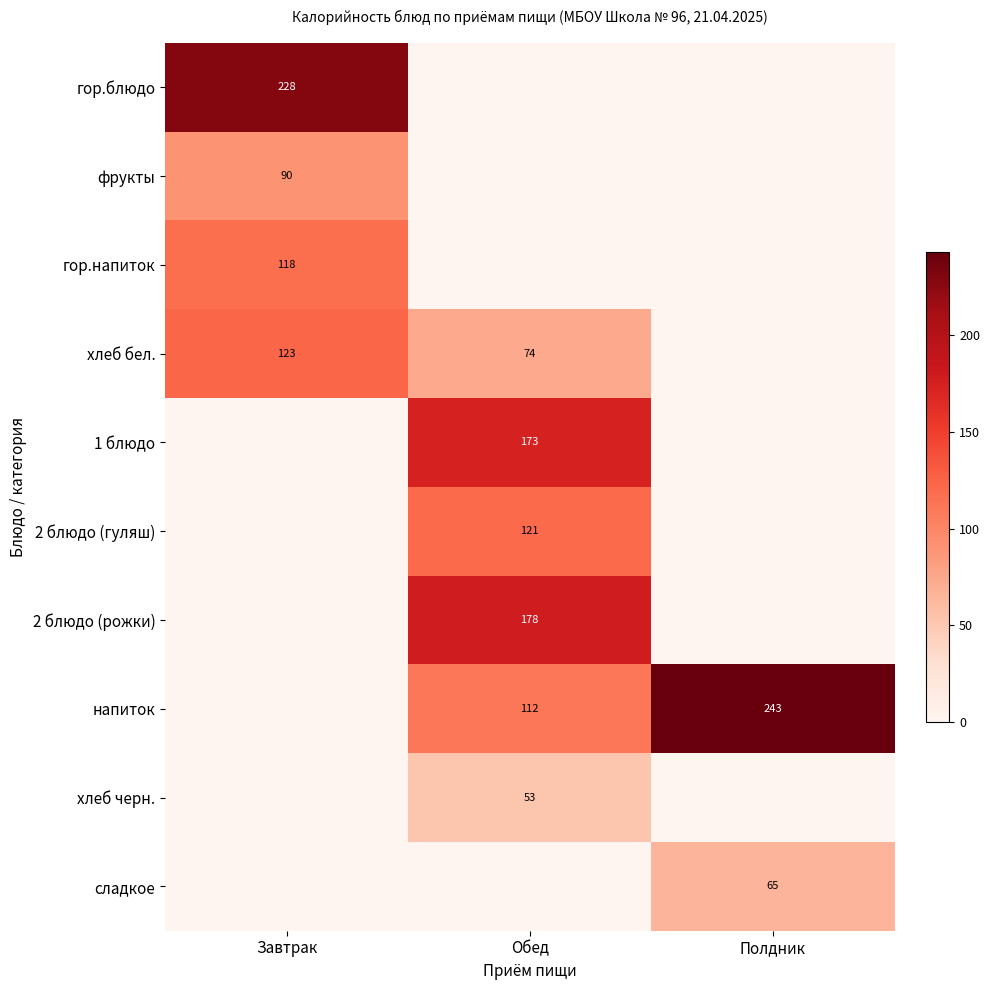

The хлеб черн. series shows 53 at Обед. True or false?

True